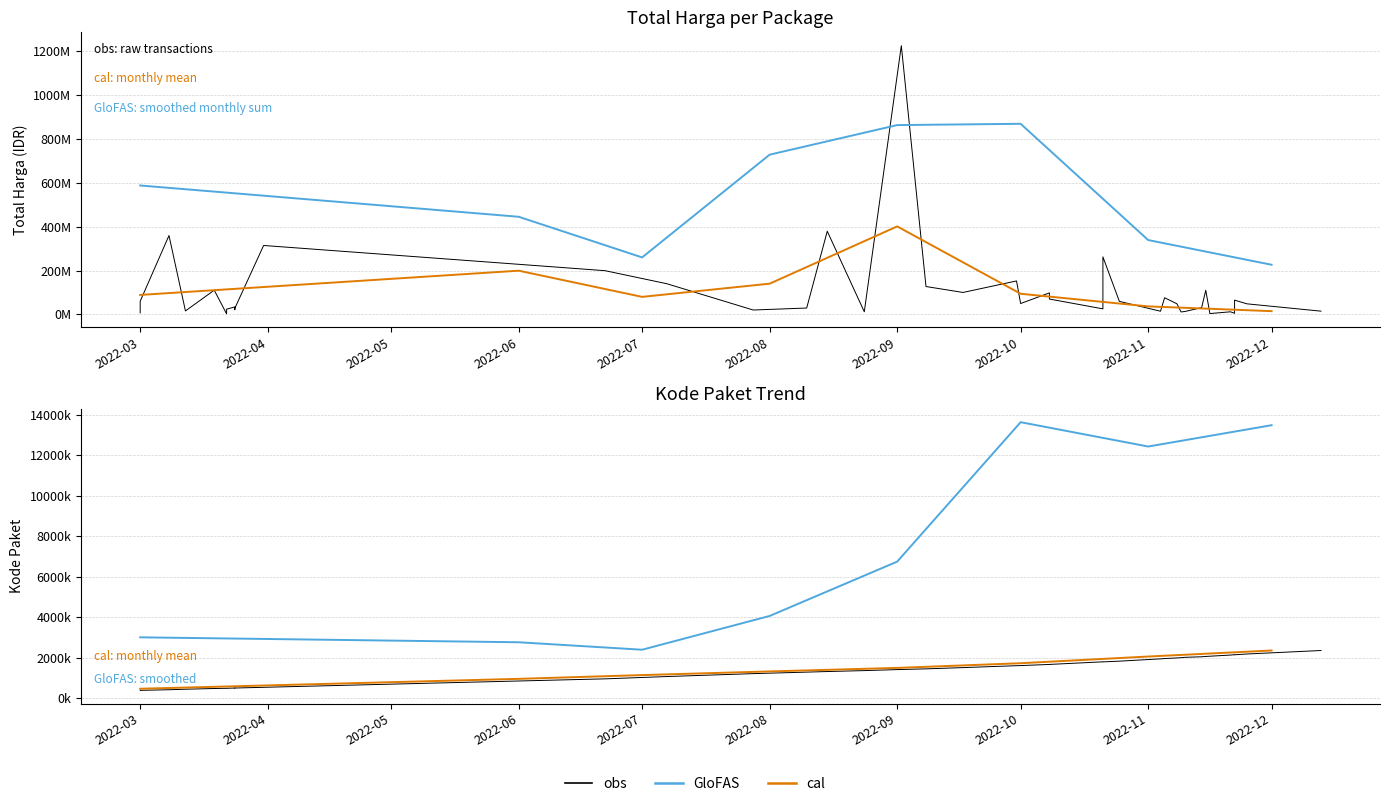

Between 23 and 9, which is larger?

23